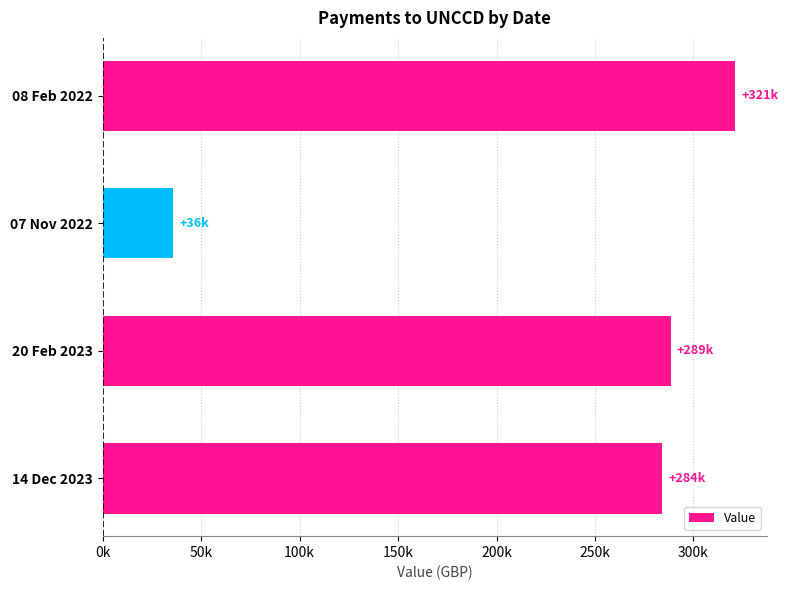

Does the chart contain any negative values?

No